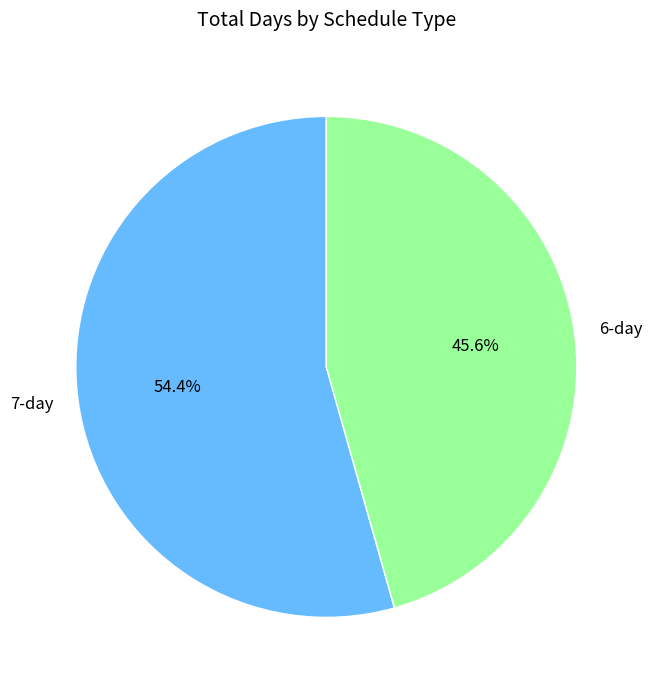

Which category accounts for the majority?

7-day